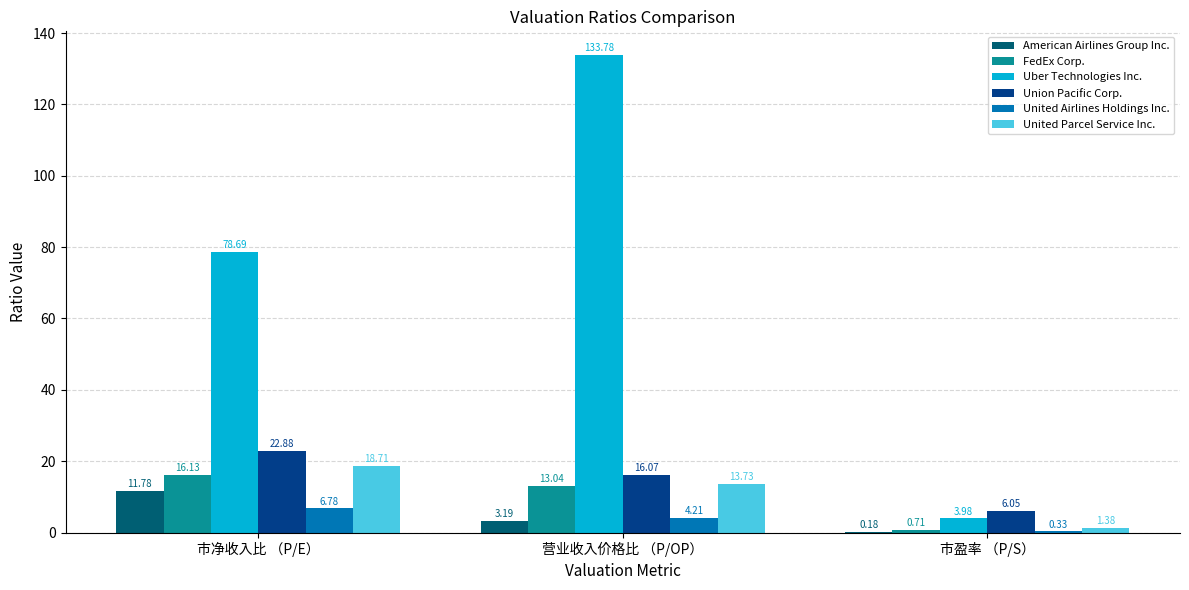

At which category is the sum across all series the highest?

营业收入价格比 （P/OP）